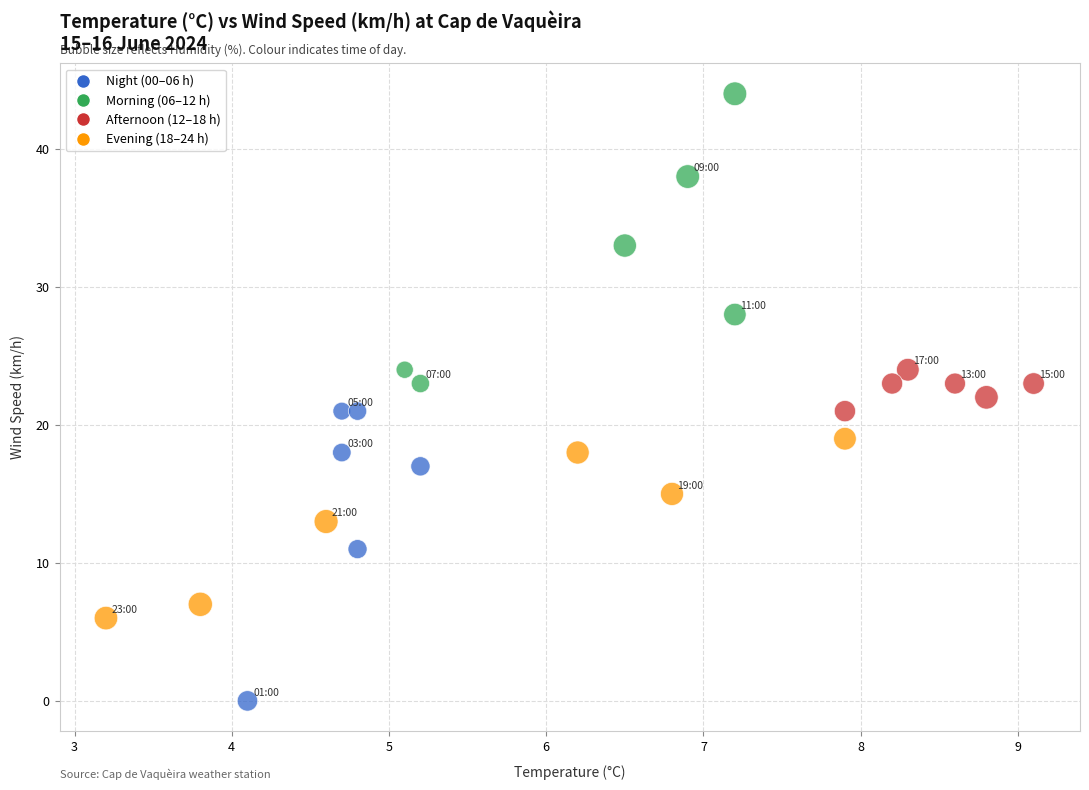

What is the range of Y values (max minus min)?

44